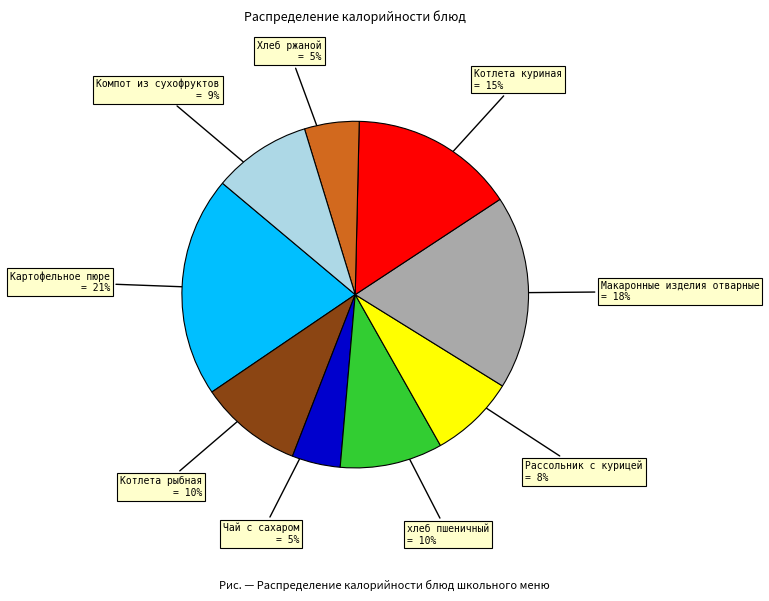

Which has a higher value, Рассольник с курицей = 8% or Котлета куриная = 15%?

Котлета куриная = 15%